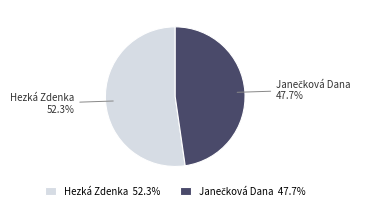

Is there a majority slice in this chart?

Yes